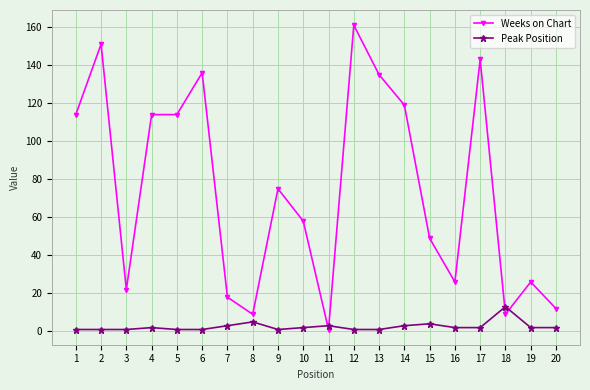

At 18, list the series in order from smallest to largest.

Weeks on Chart, Peak Position